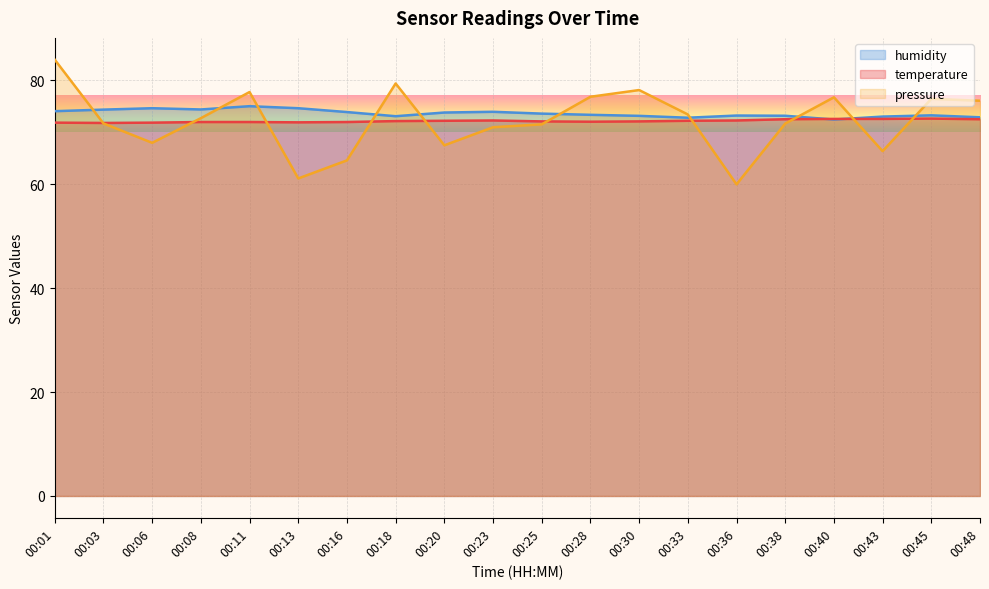

What are all the series names shown in the legend?

humidity, temperature, pressure